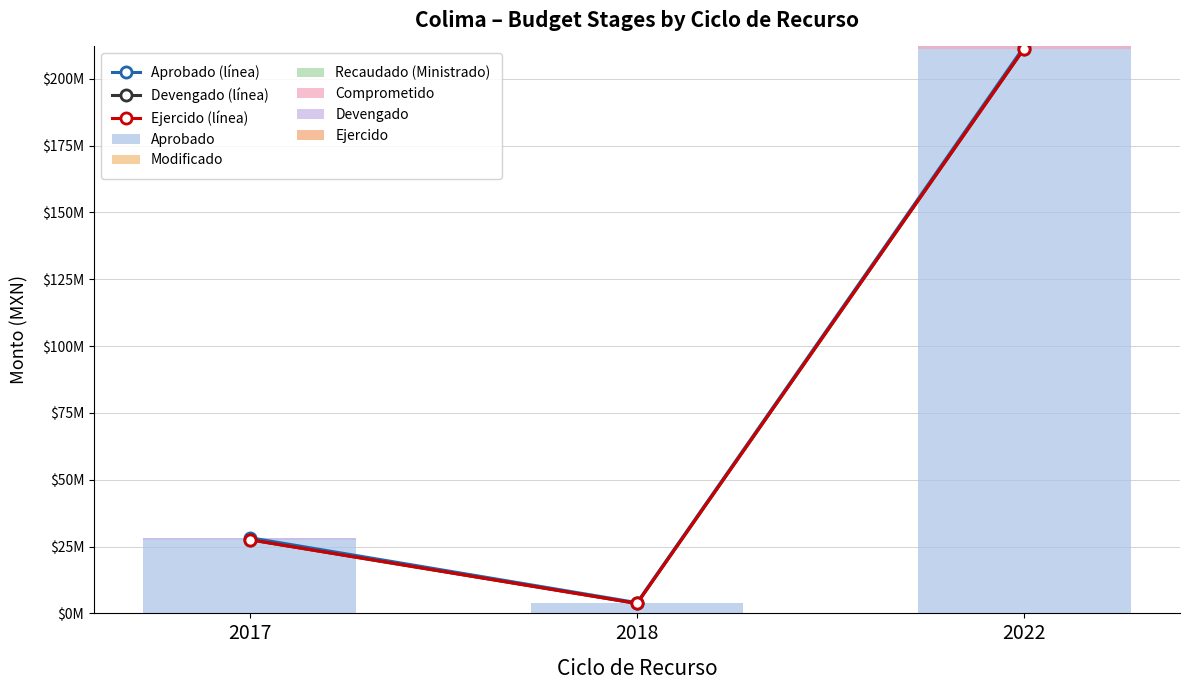

Which series has the largest total across all categories?

Aprobado